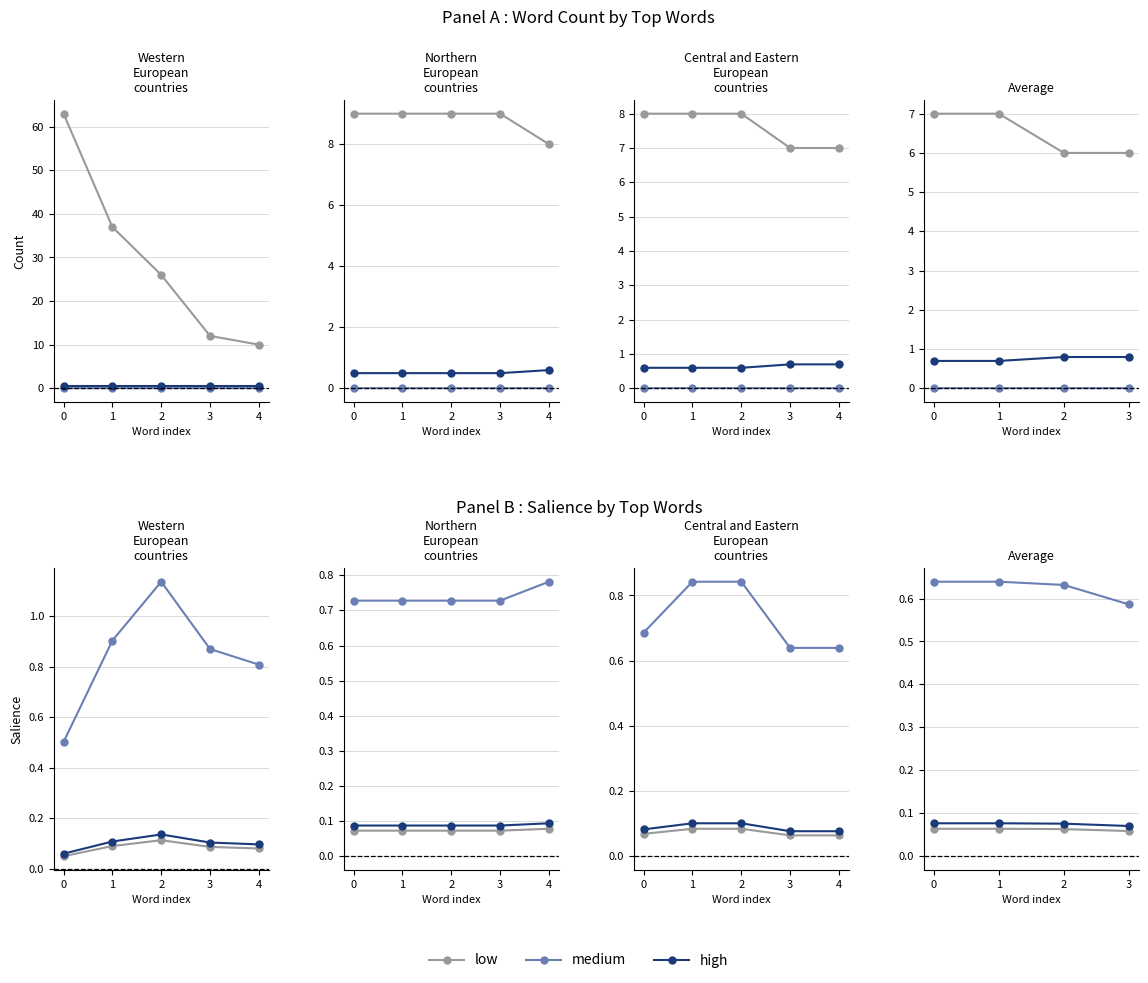

Between 2 and 3, which series saw the biggest shift?

medium